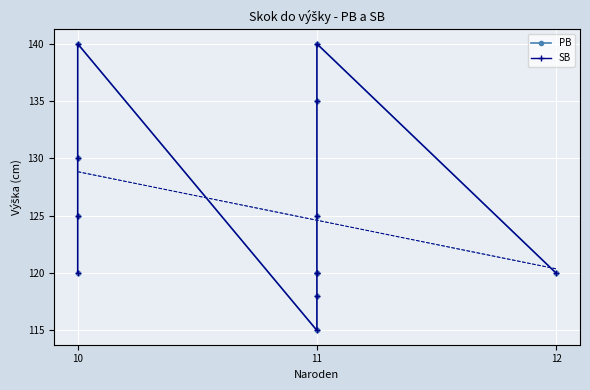

What is the difference between the maximum and second lowest values in the PB series?

22